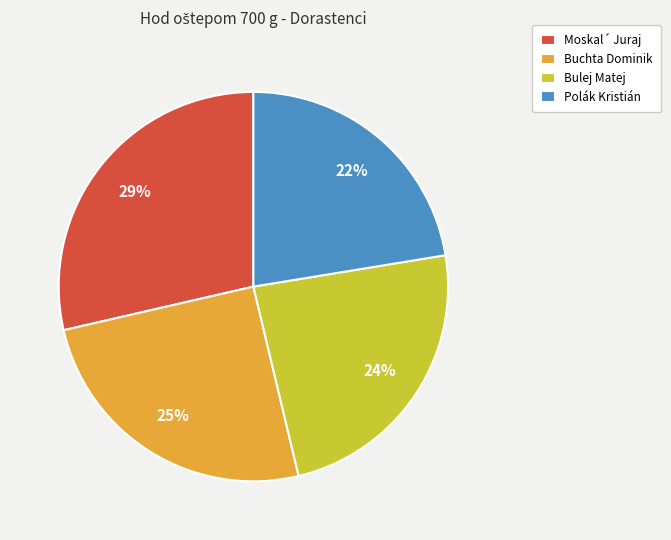

The Buchta Dominik slice represents 25% of the pie. True or false?

True